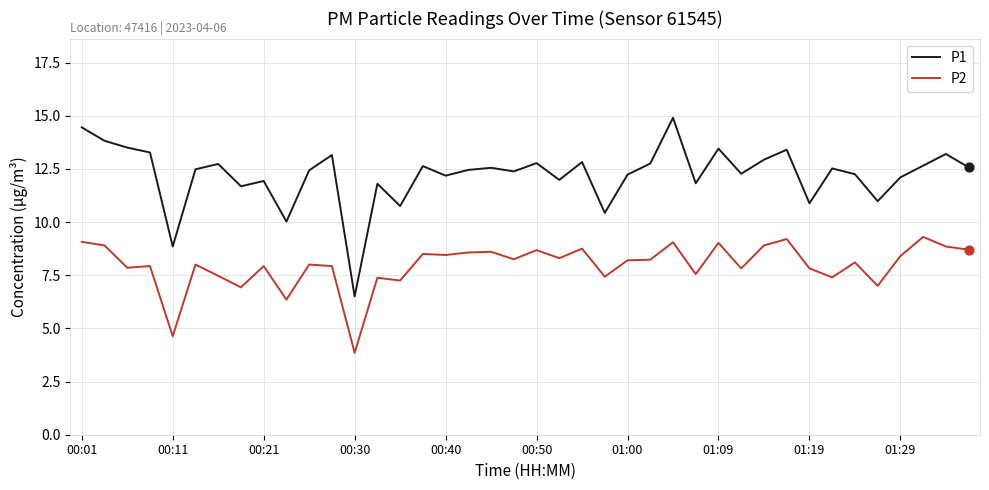

What is the maximum value for P1?

14.9